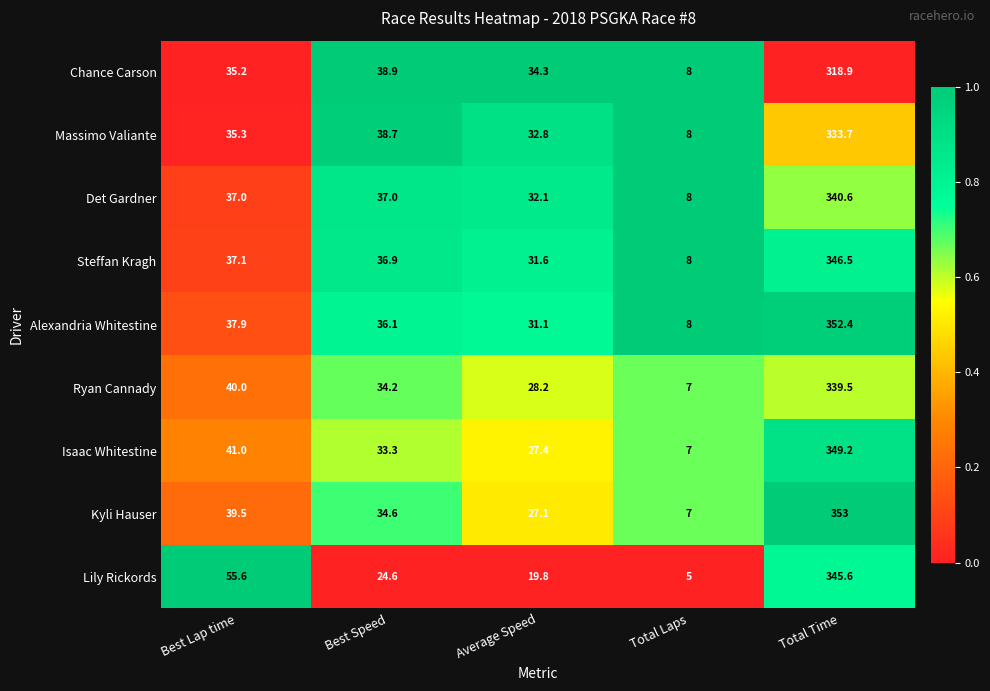

What is the difference between the maximum and minimum values in the Kyli Hauser series?

346.0